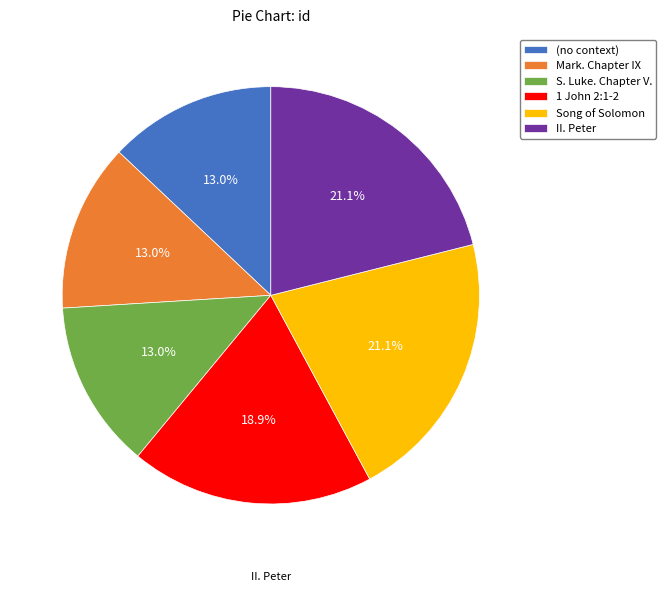

To the nearest percent, what percentage of the pie is Song of Solomon?

21%